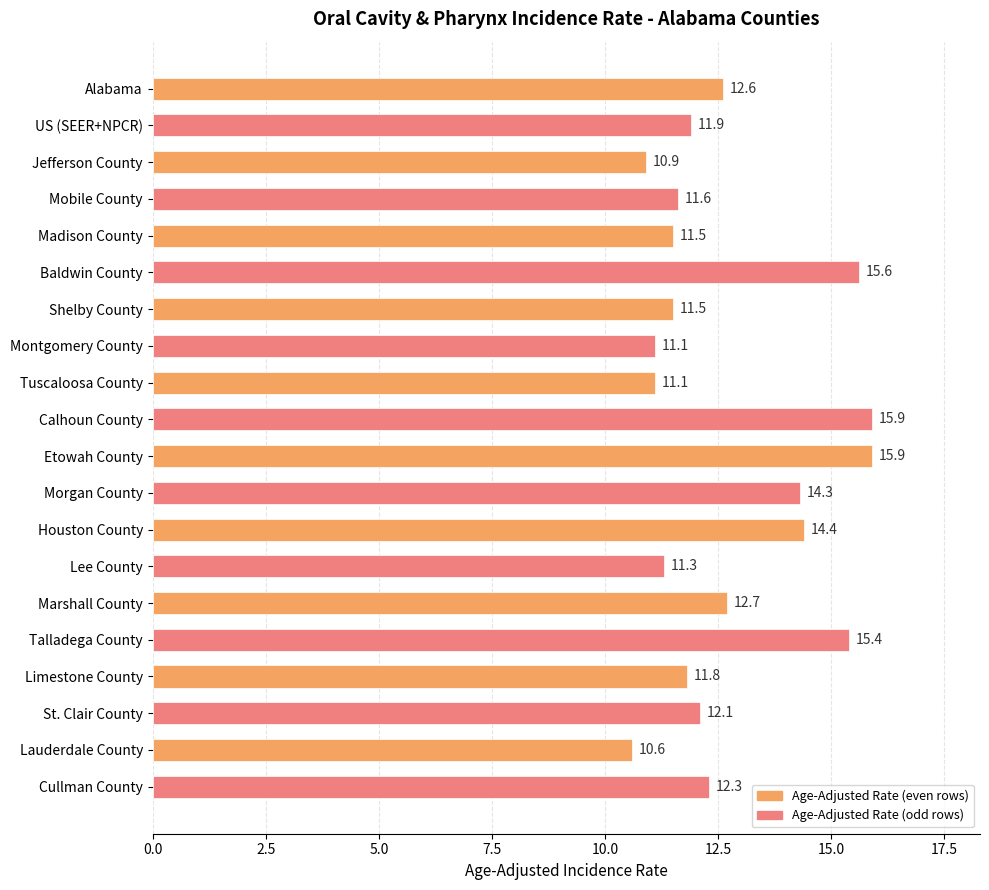

Reading top to bottom, extract all data points from this chart.

12.6	11.9	10.9	11.6	11.5	15.6	11.5	11.1	11.1	15.9	15.9	14.3	14.4	11.3	12.7	15.4	11.8	12.1	10.6	12.3